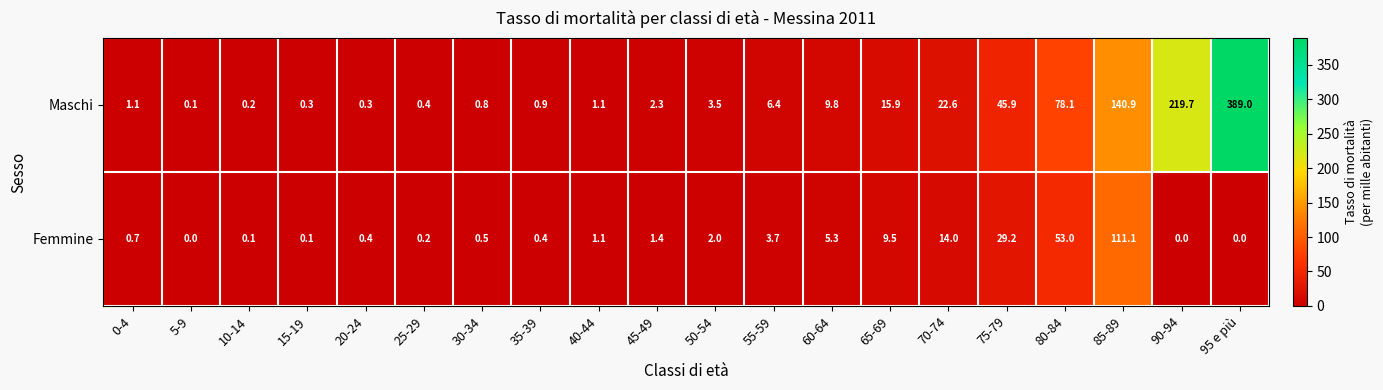

Which series changed the most between 65-69 and 70-74?

Maschi